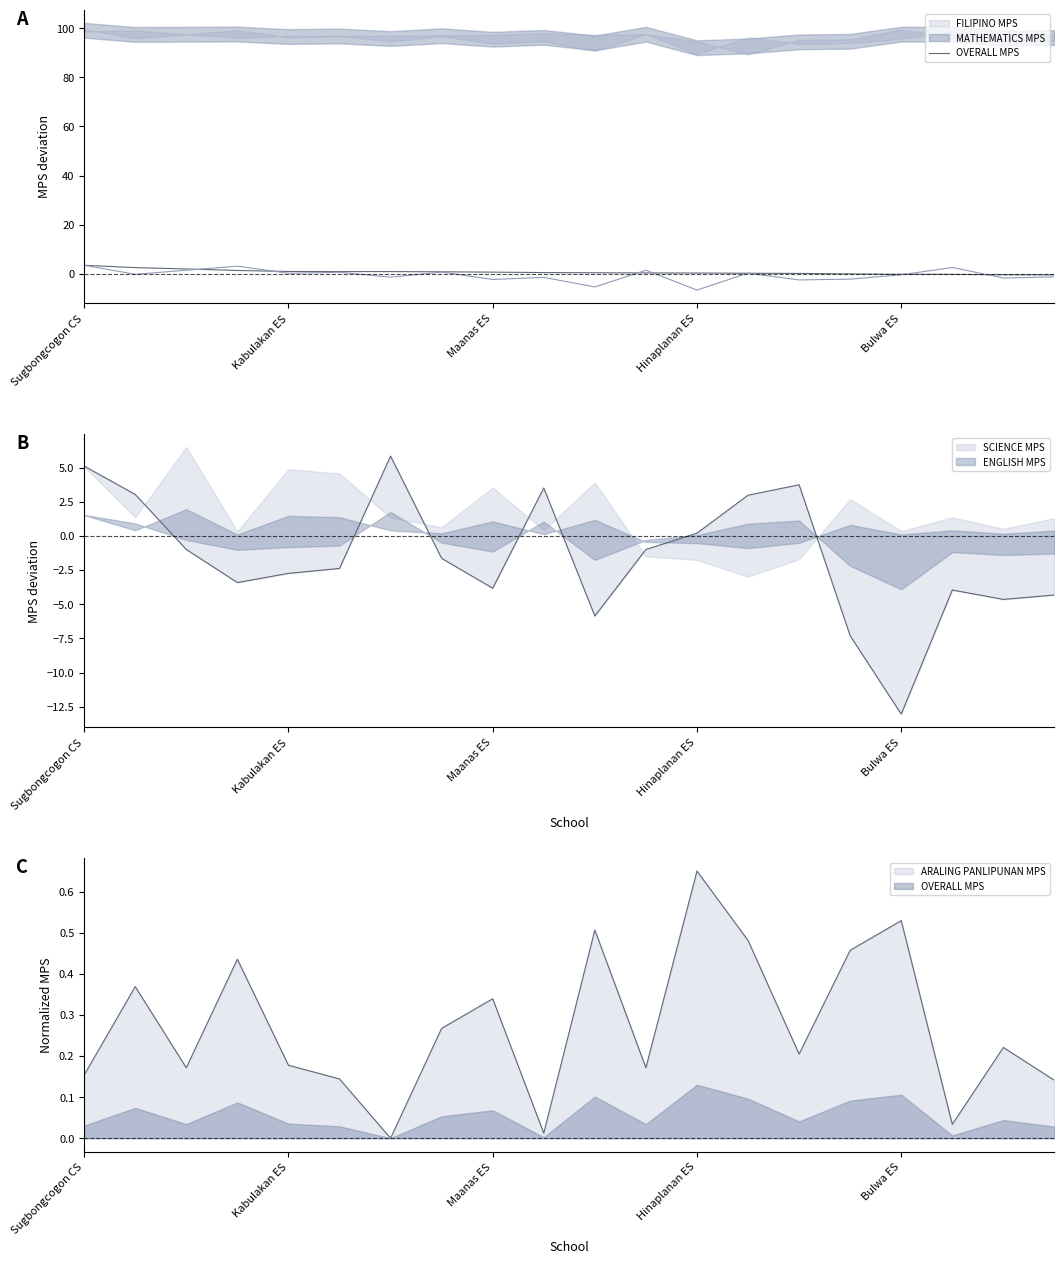

Where does the data first go above 0?

Sugbongcogon CS